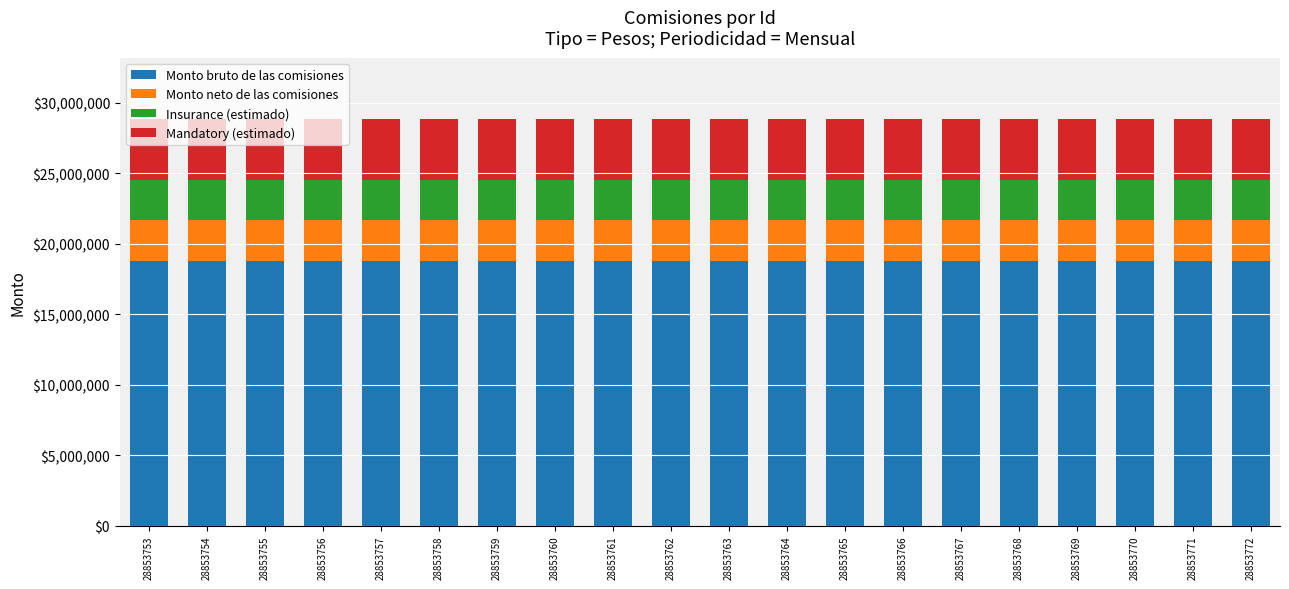

What is the highest value of the Monto bruto de las comisiones series?

18754951.8